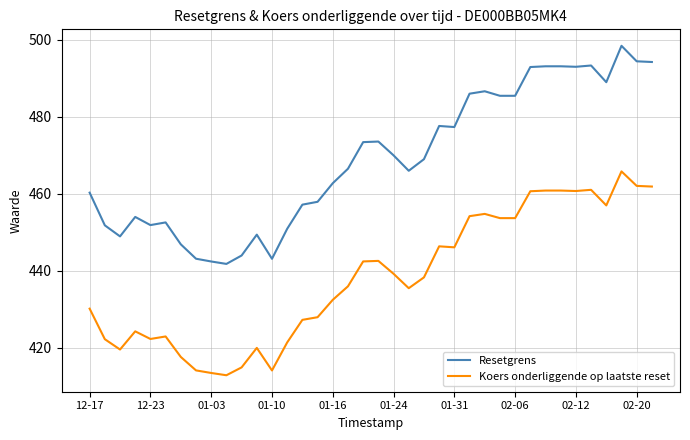

Which series has the widest spread of values?

Resetgrens